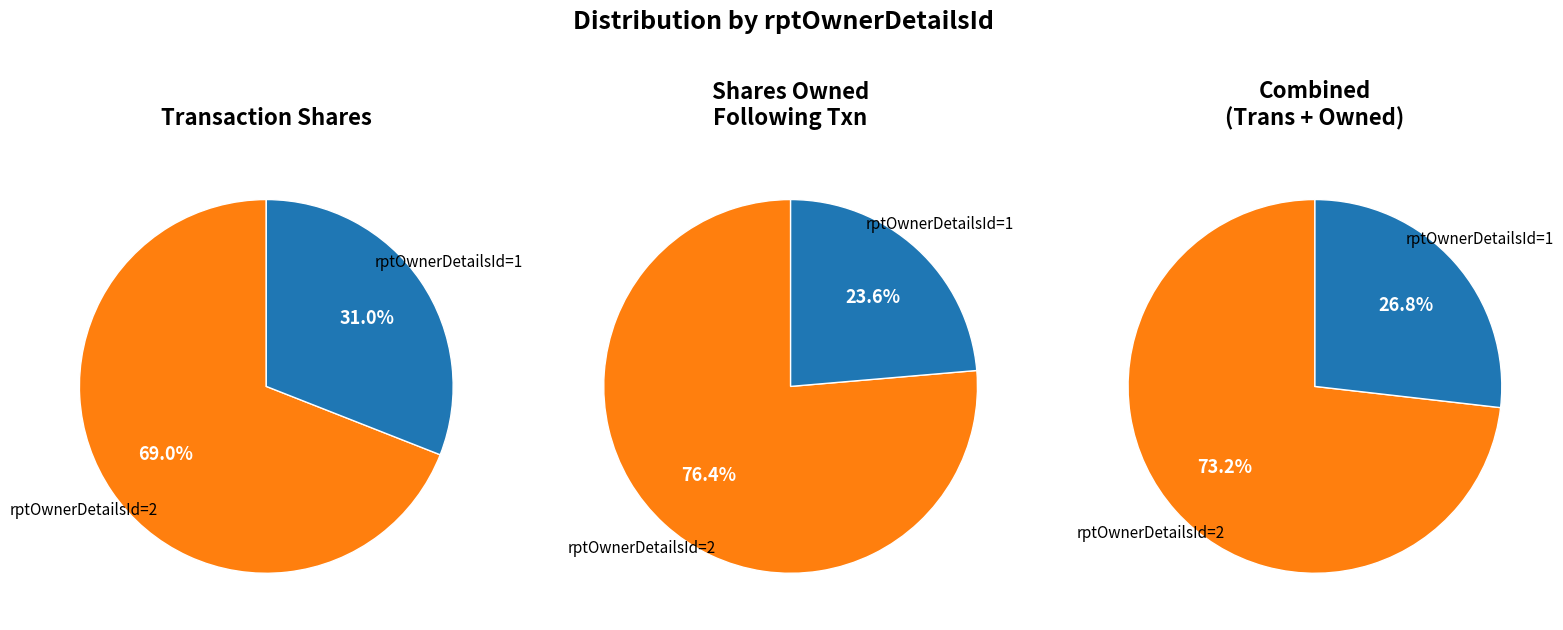

How many slices are in this pie chart?

2